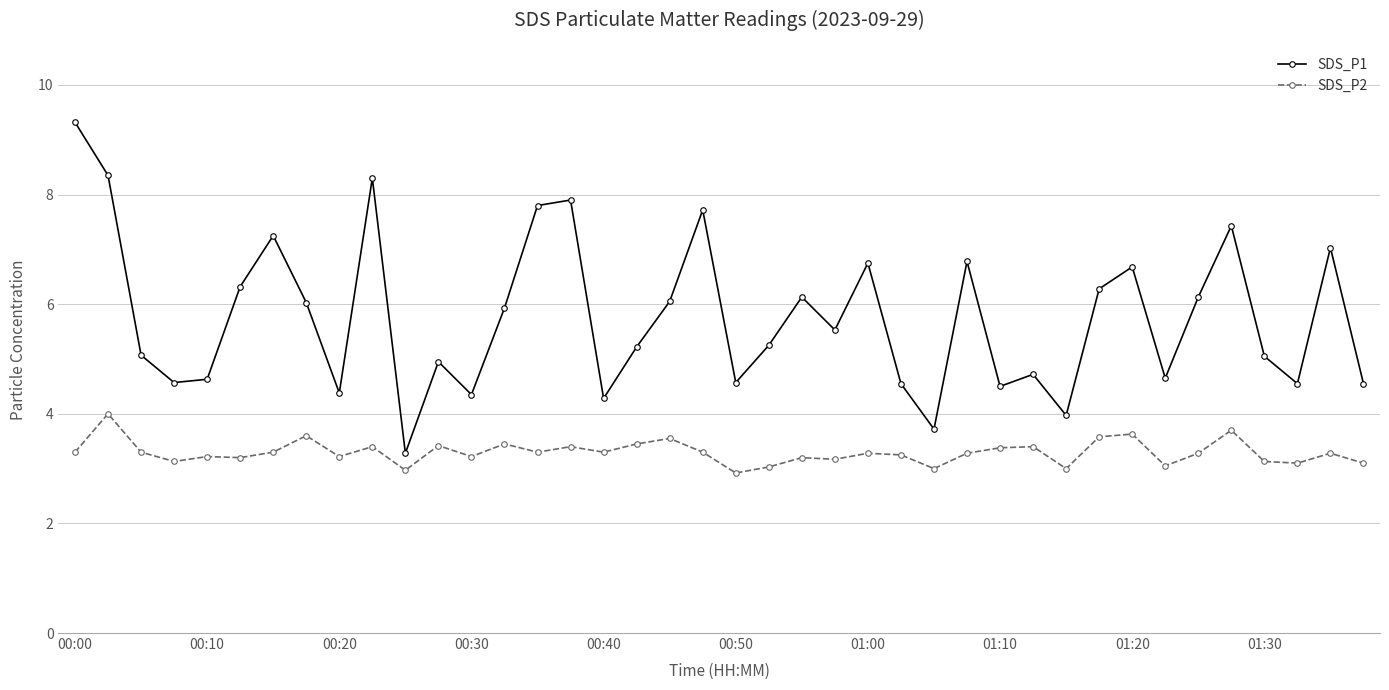

Which series has the largest range (max minus min)?

SDS_P1